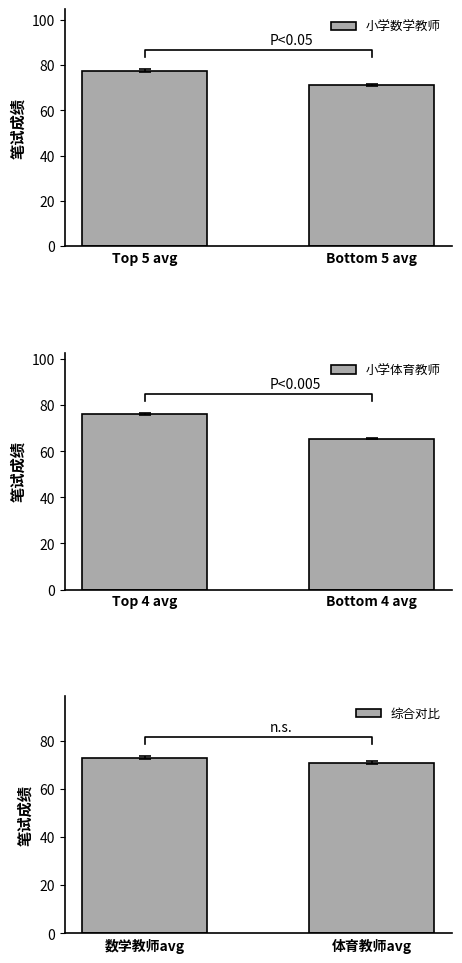

What is the sum of the 小学数学教师 values at Top 5 avg and Bottom 5 avg?

148.9